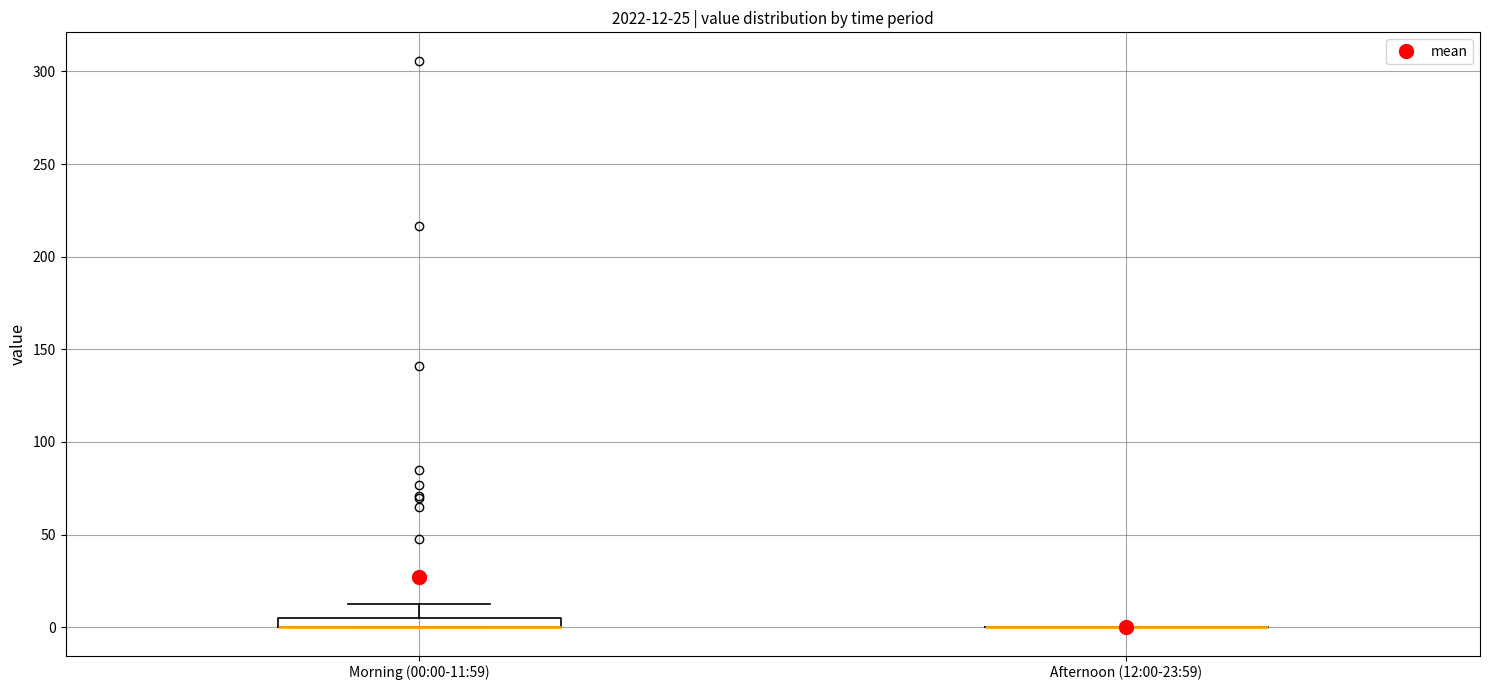

Comparing the boxes themselves (not the whiskers), which one is the tallest?

Morning (00:00-11:59)